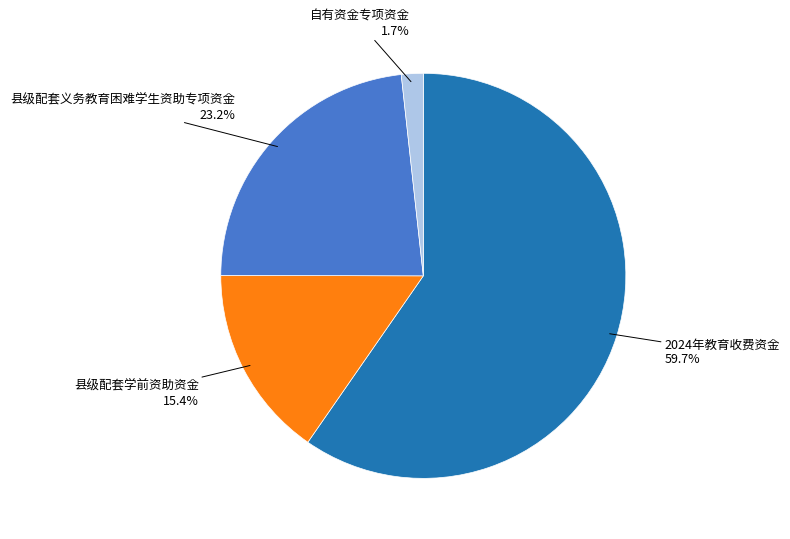

Count the number of slices in the pie.

4